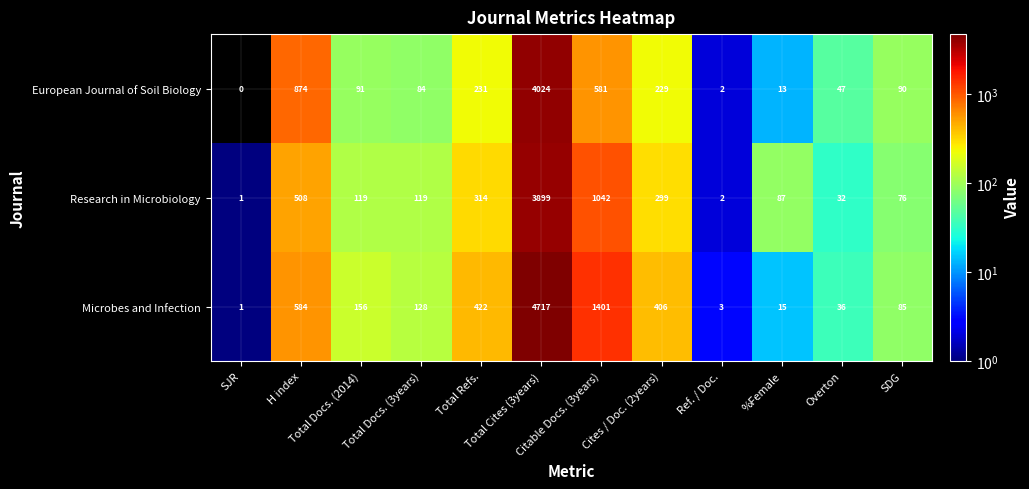

What is the greatest value displayed?

4717